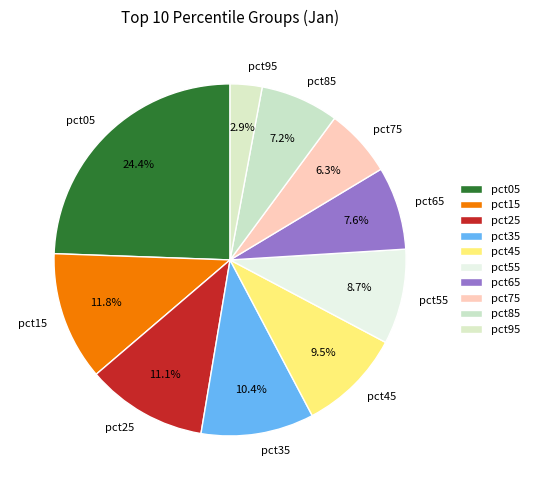

True or false: pct15 accounts for 3% of the total.

False